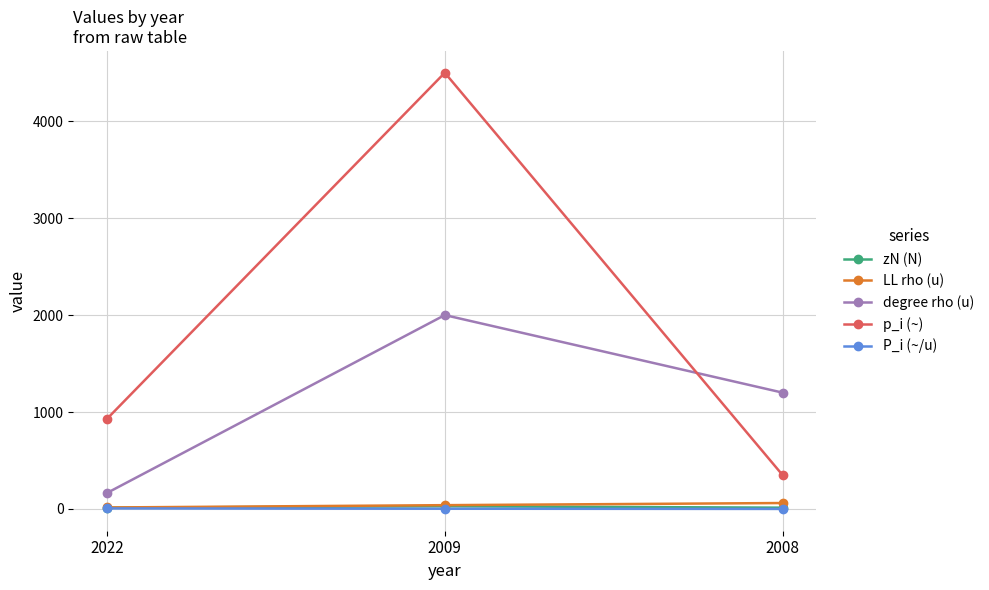

True or false: degree rho (u) has a value of 1200.0 at 2008.

True